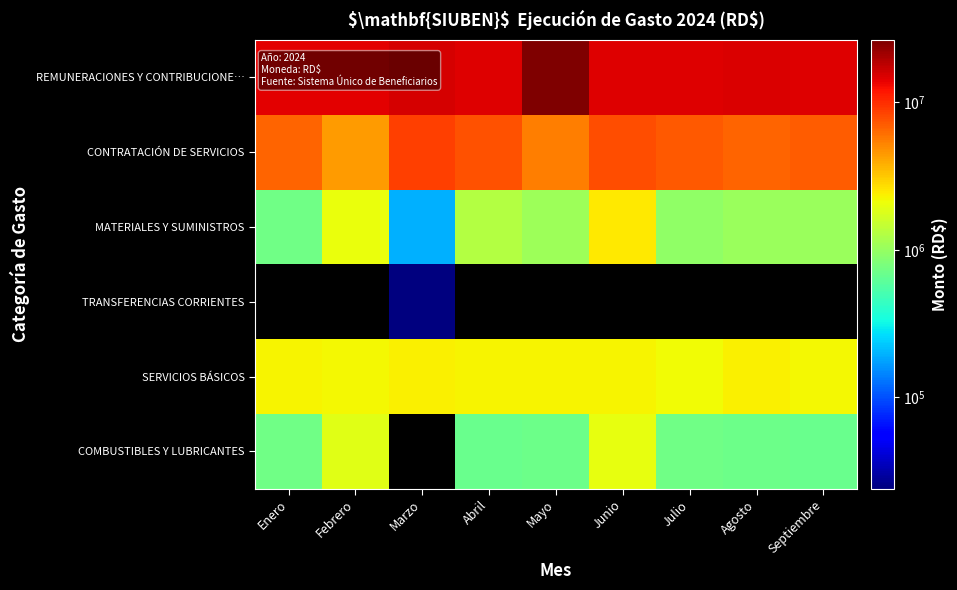

Which has a higher value, Marzo or Mayo?

Mayo